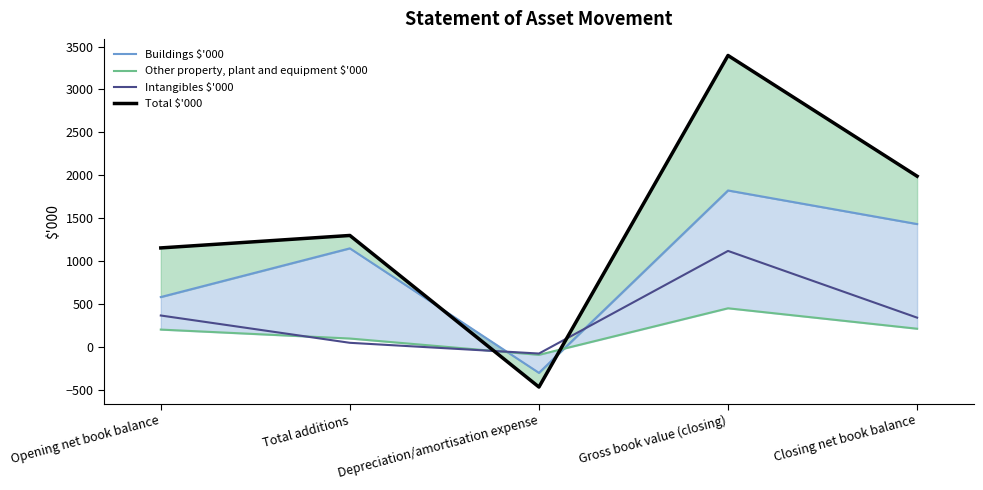

What is the value of the Other property, plant and equipment $'000 point at the 4th from the left?

452